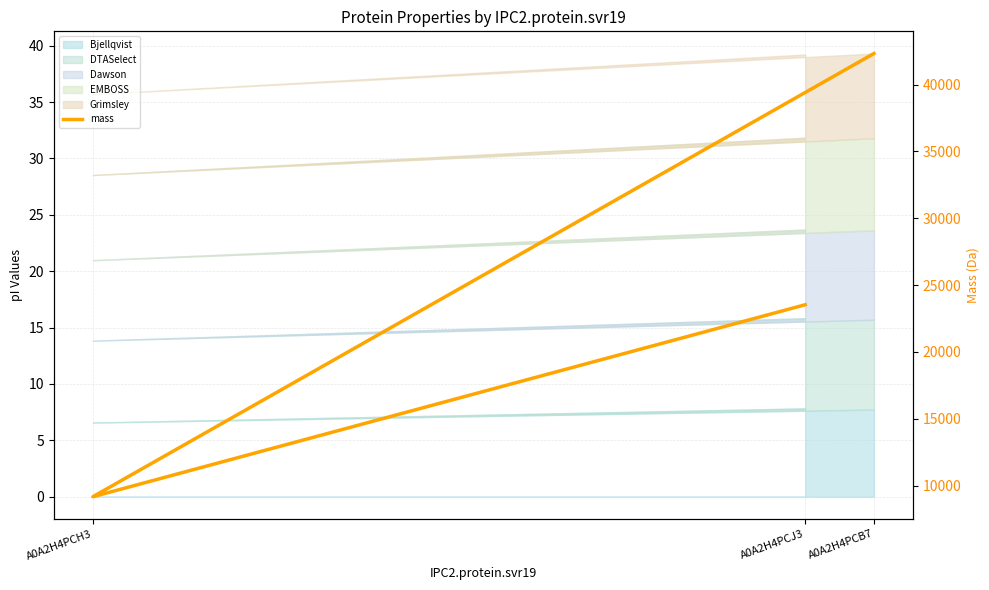

How many data points are less than 23531?

1